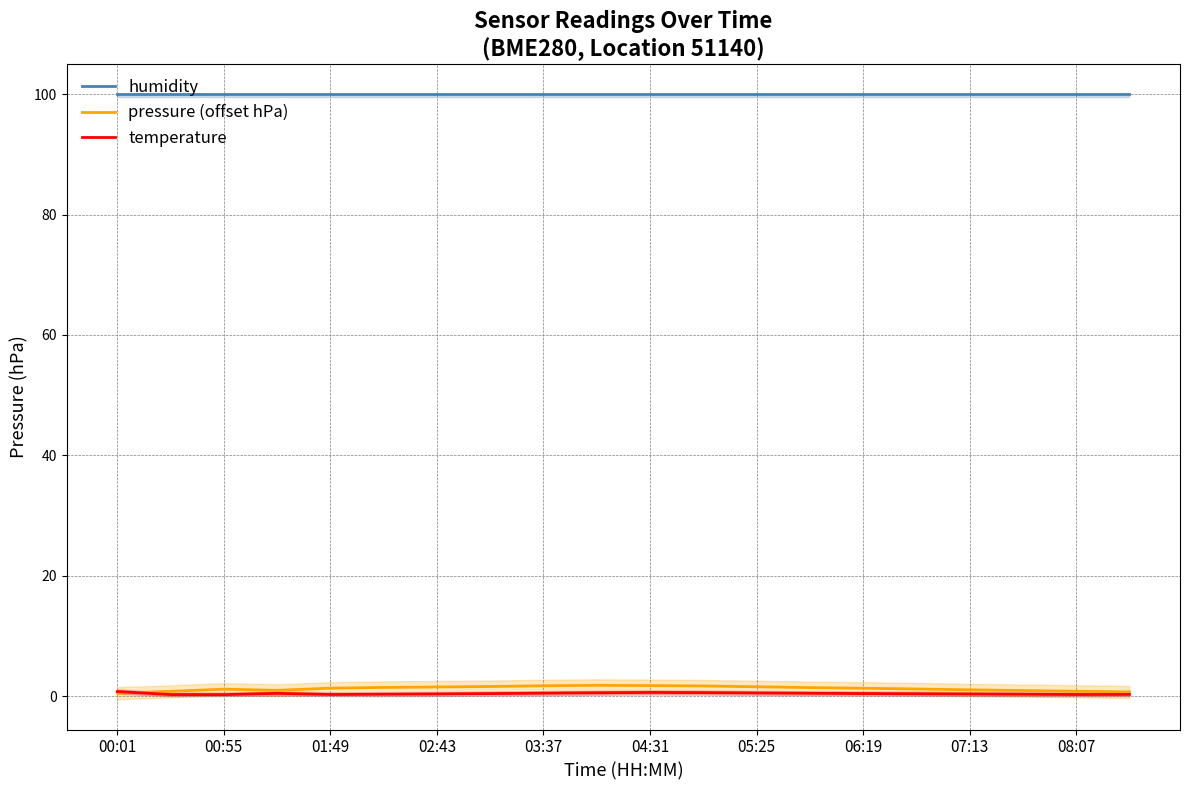

True or false: temperature and humidity cross at least once.

False